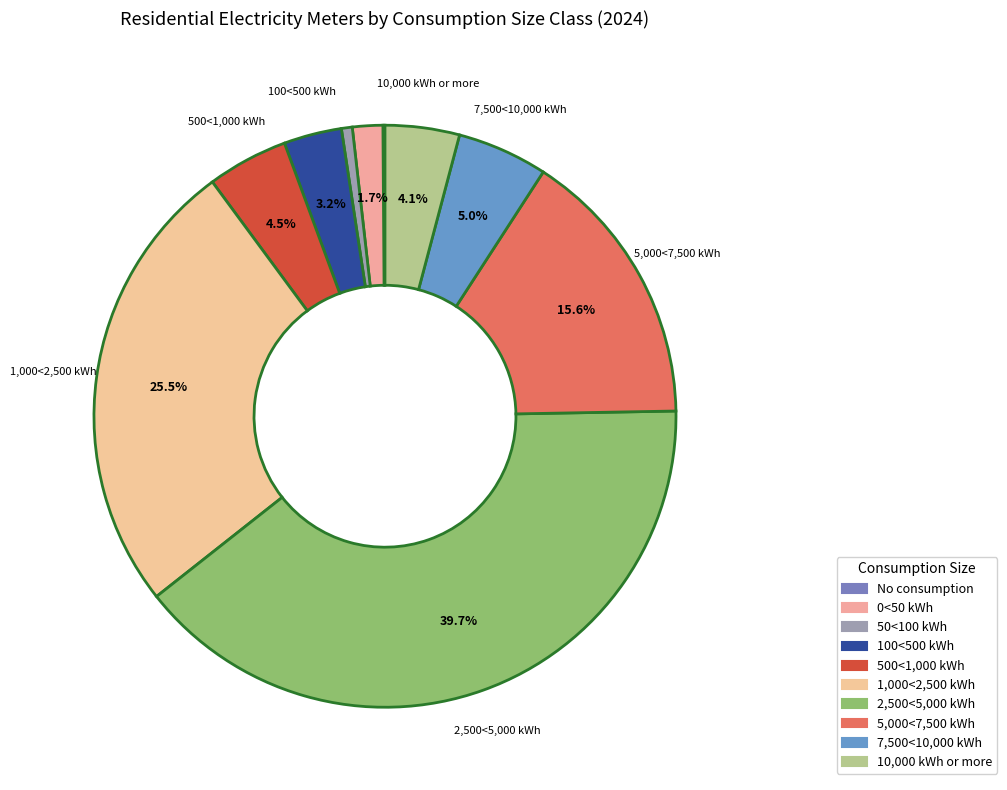

How many segments does this pie chart have?

10